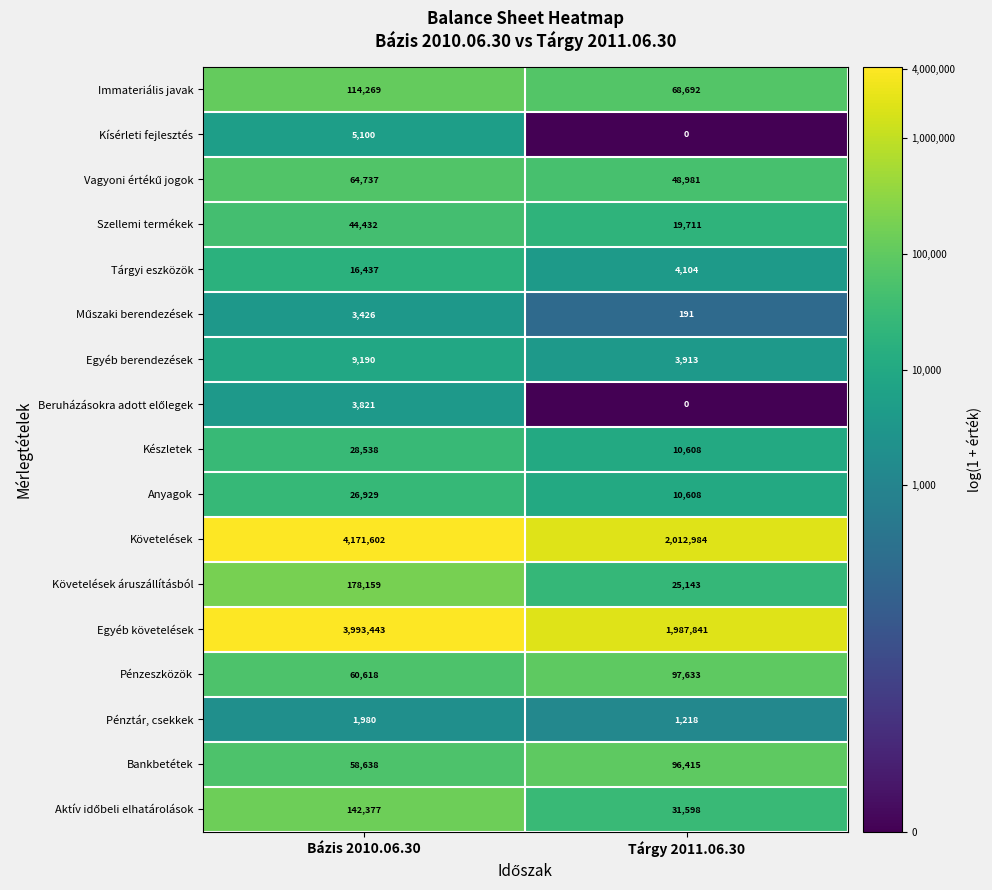

Is it true that Követelések equals 4171602 at Bázis 2010.06.30?

True